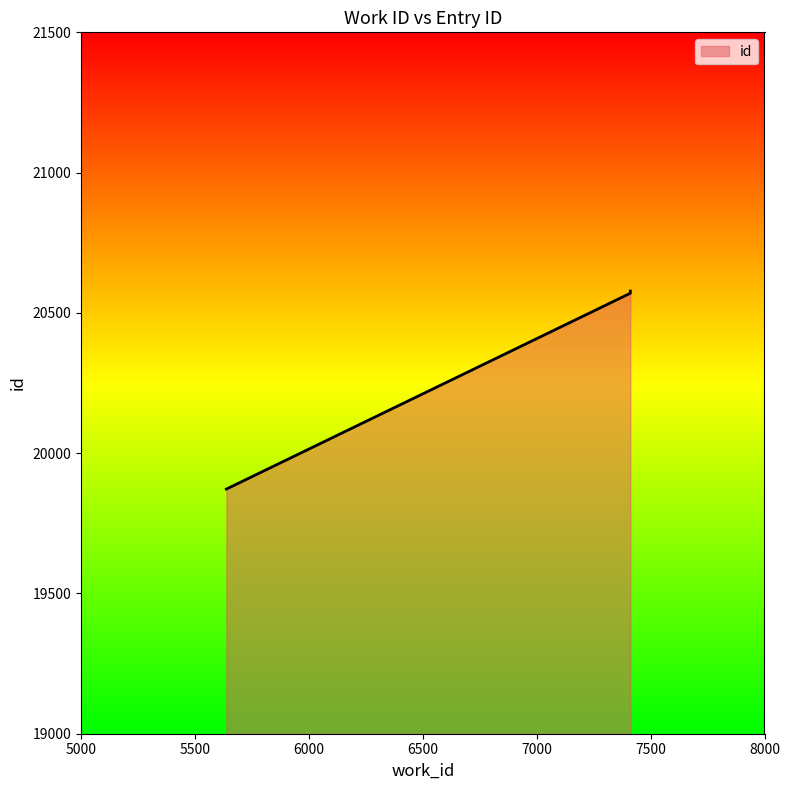

Rank the categories by value from lowest to highest.

5638, 7411, 7411